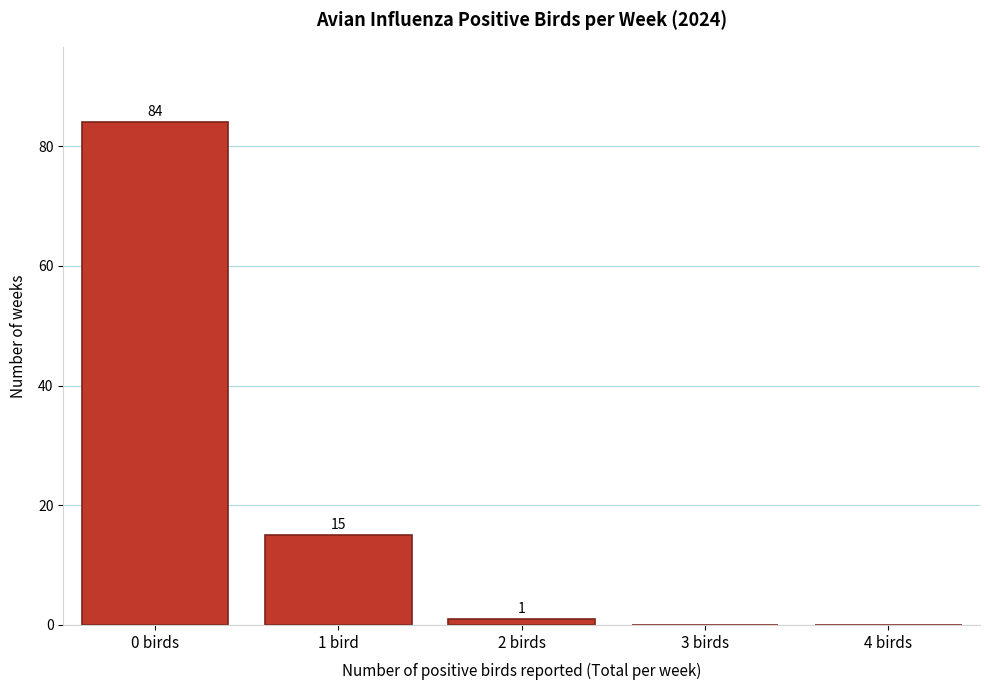

Reading right to left, list all the values displayed in this chart.

4 birds=0	3 birds=0	2 birds=1	1 bird=15	0 birds=84